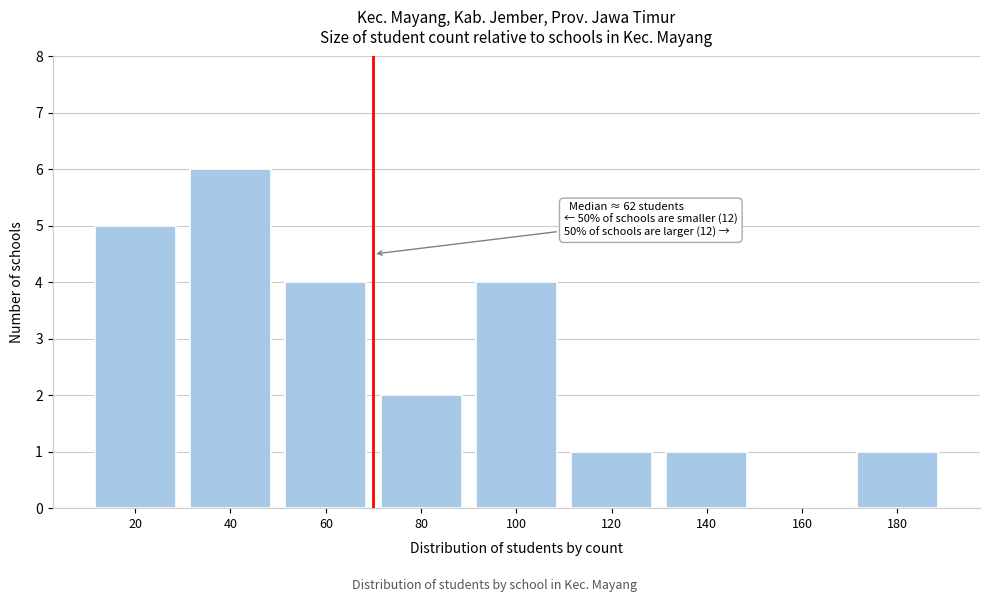

Reading left to right, what are all the values shown in this chart?

20=5	40=6	60=4	80=2	100=4	120=1	140=1	160=0	180=1